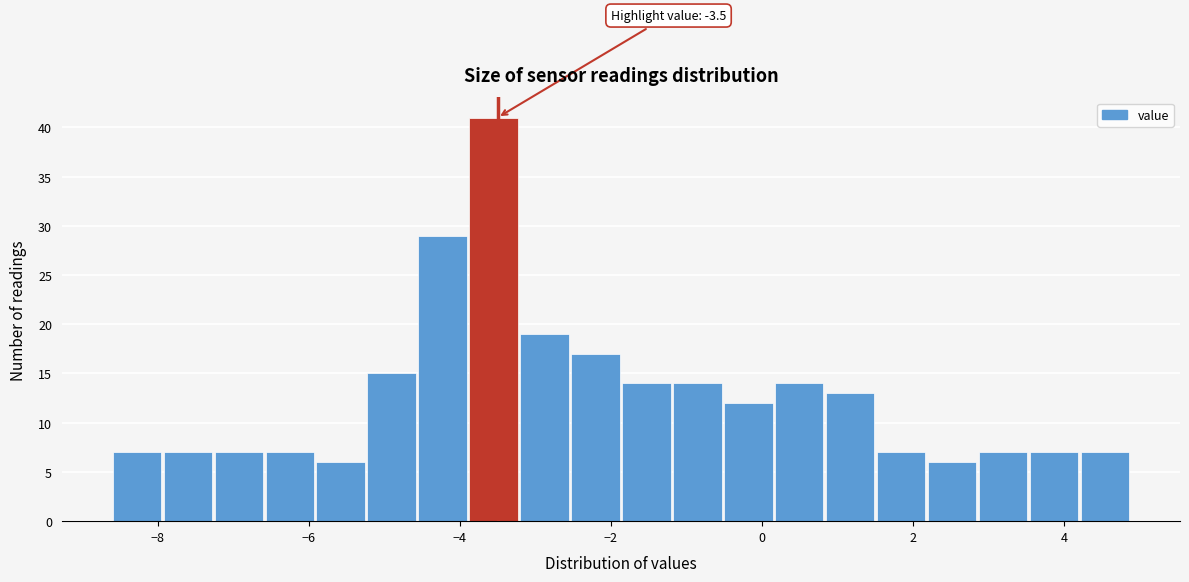

Read against the x-axis, roughly where is the centre of the tallest bar?

-3.6